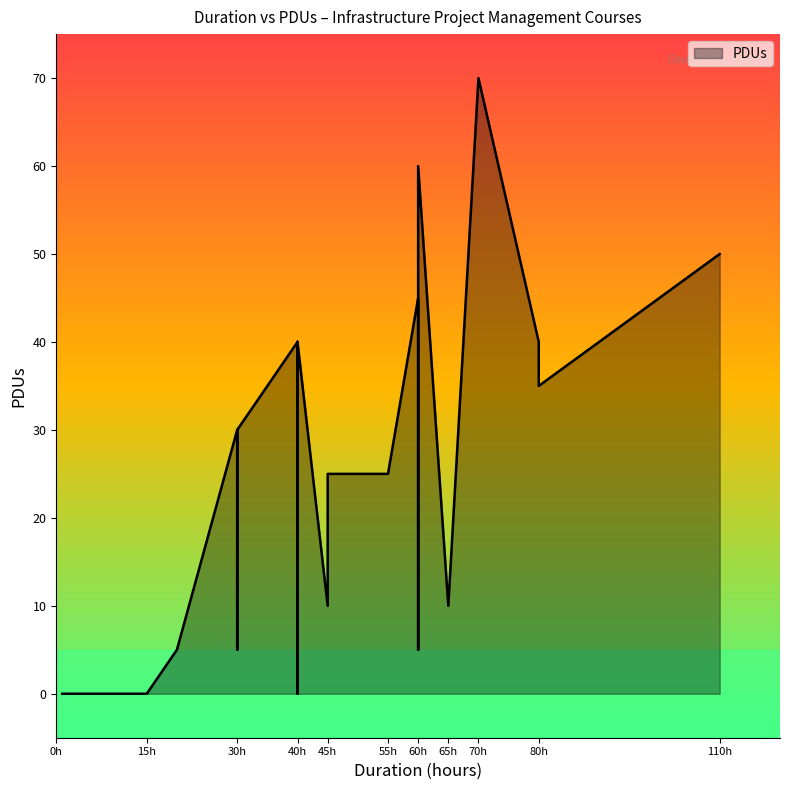

True or false: the data shows -26 at 7.

False